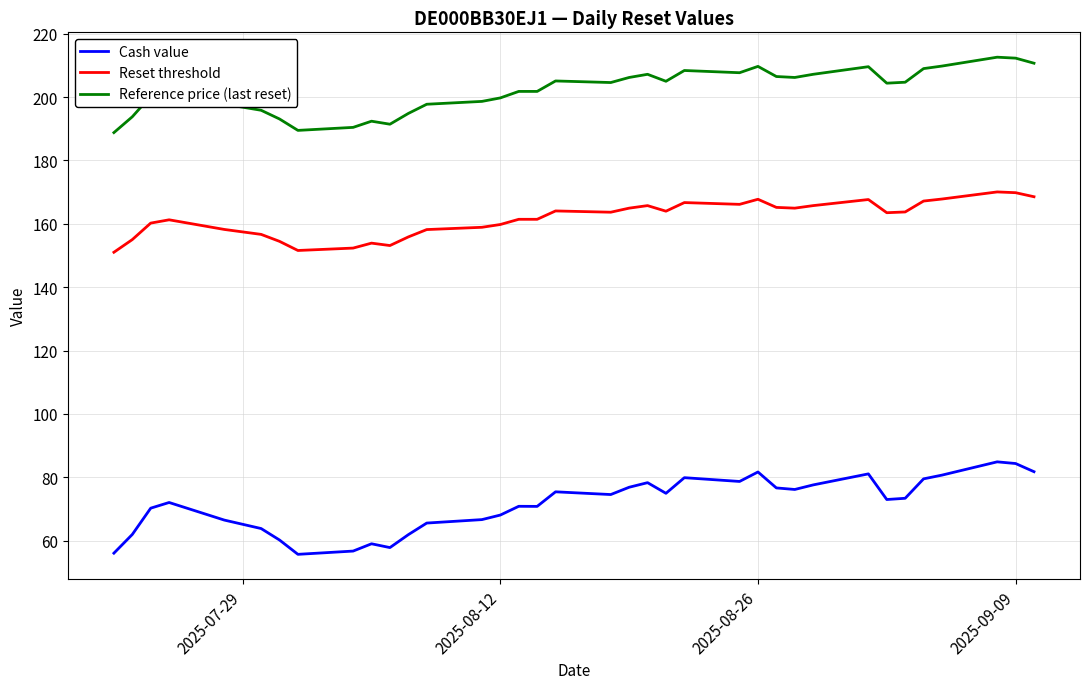

List the series in order of their overall mean, highest first.

Reference price (last reset), Reset threshold, Cash value